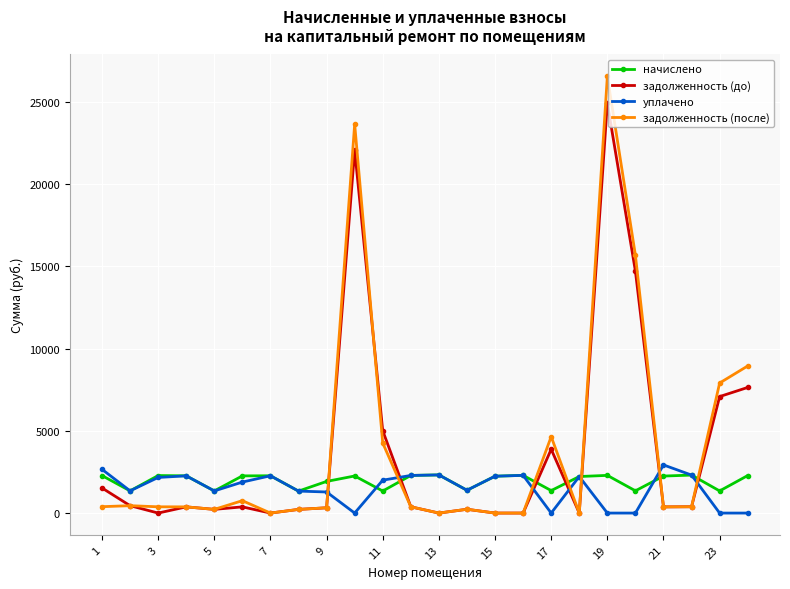

What is the lowest value of the начислено series?

1335.6